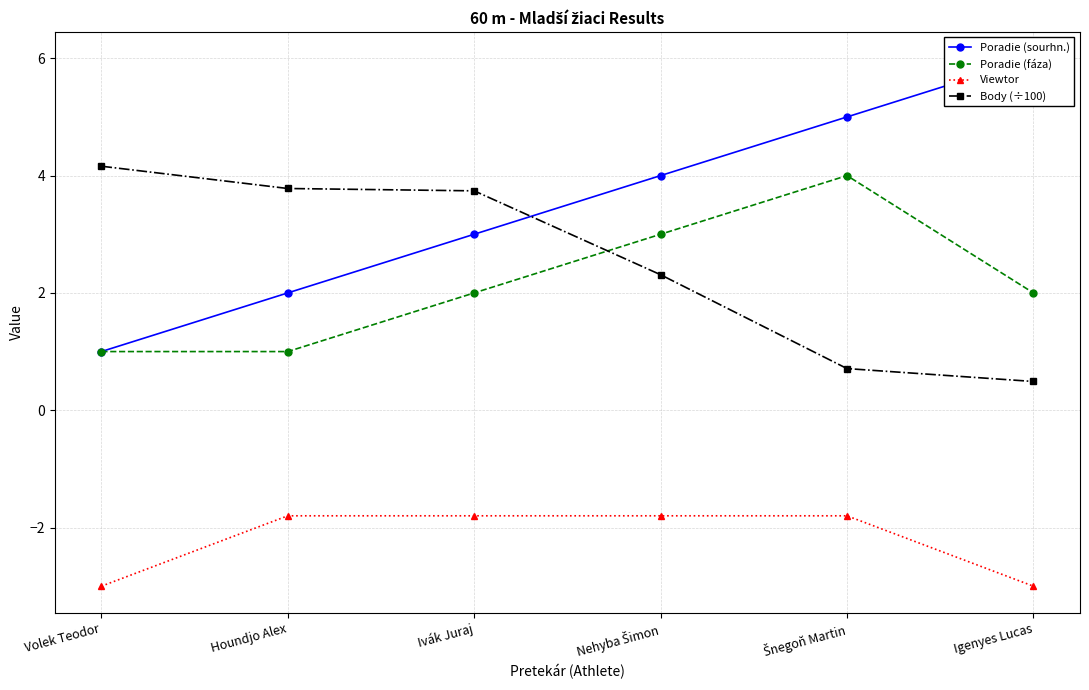

How many times do Poradie (fáza) and Body (÷100) cross each other?

1